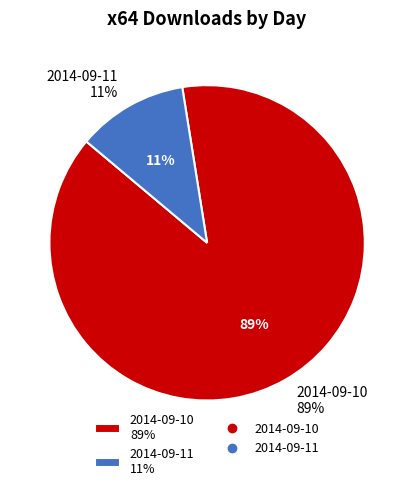

Is 2014-09-10 the majority of the pie?

Yes